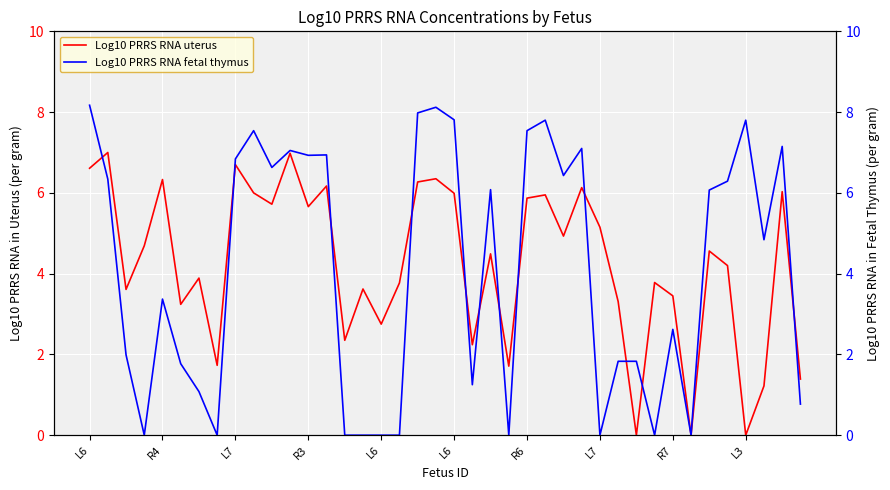

In Log10 PRRS RNA fetal thymus, how many points are lower than both neighbors (excluding endpoints)?

11